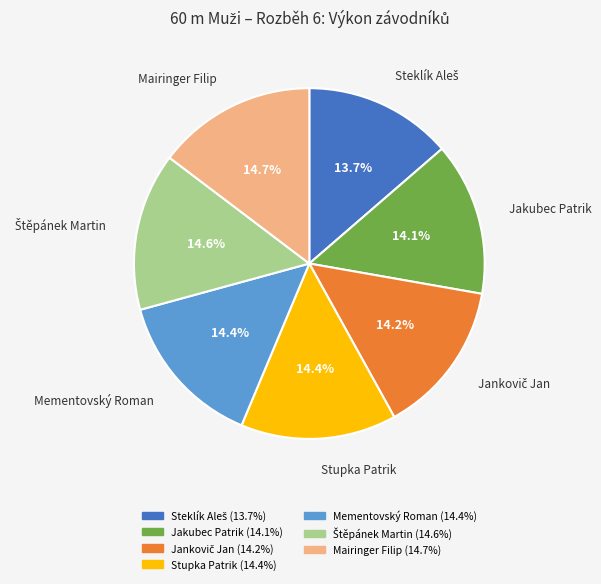

Is it true that Mairinger Filip is 20% of the pie?

False